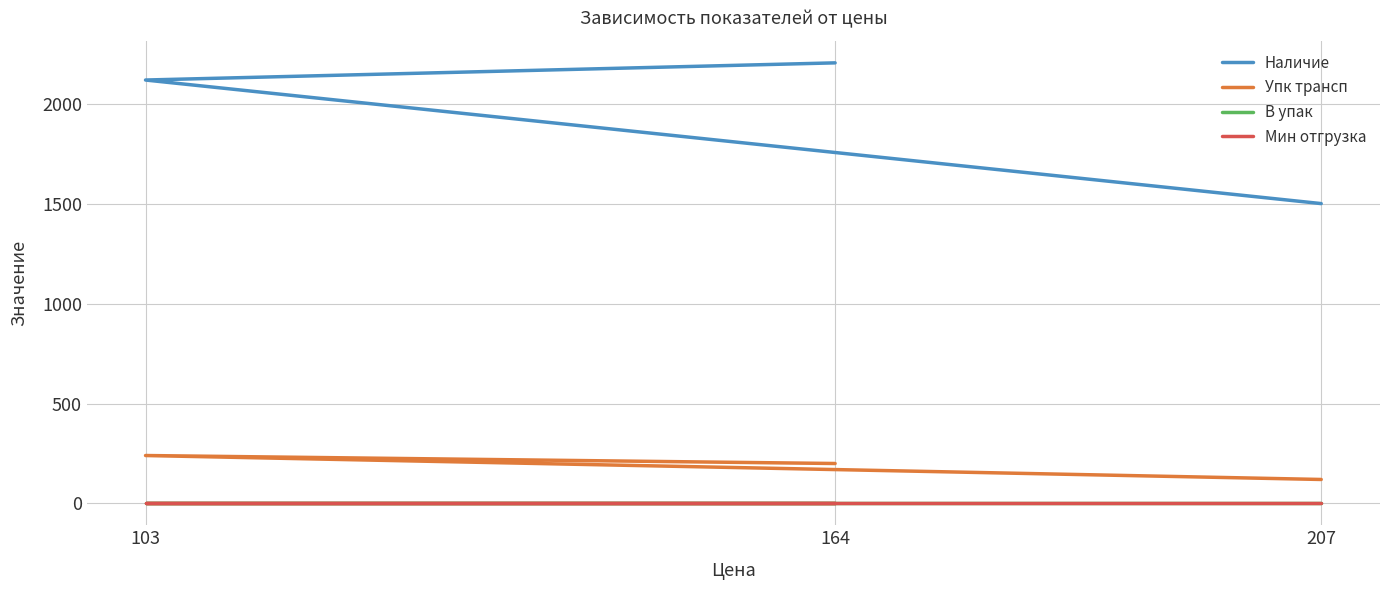

How many data points does each series have?

3